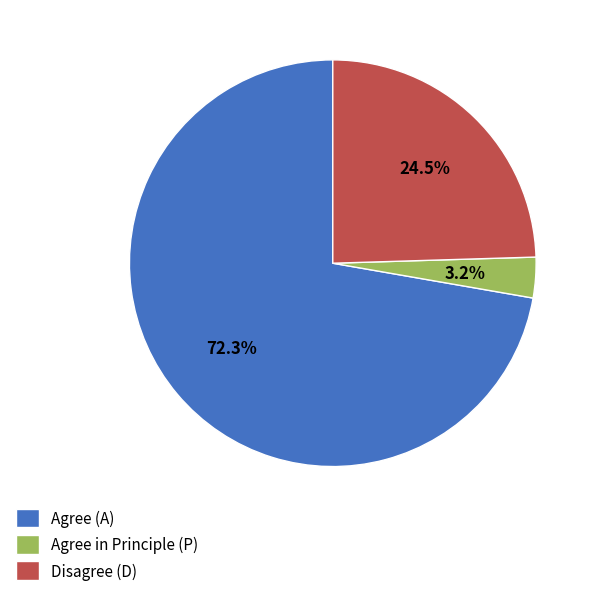

Is there any slice that represents more than half of the pie?

Yes